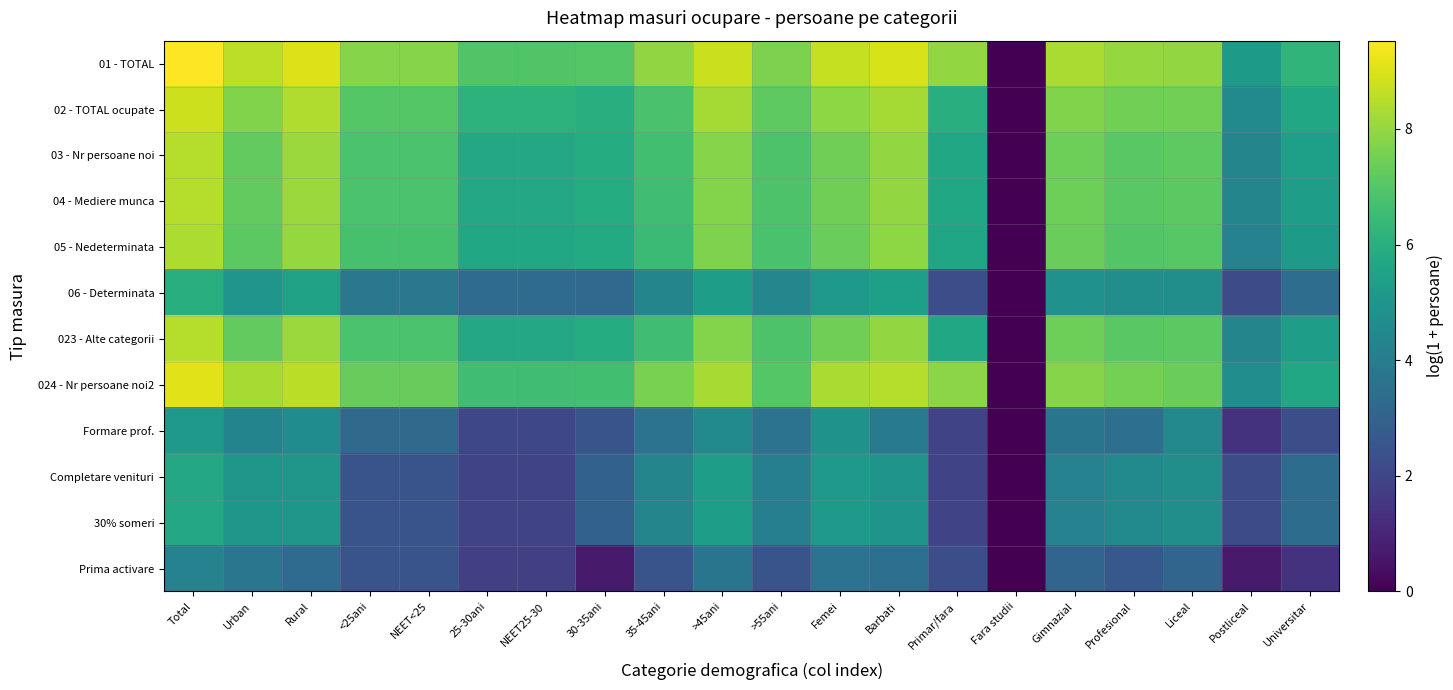

How many series are shown in this chart?

12